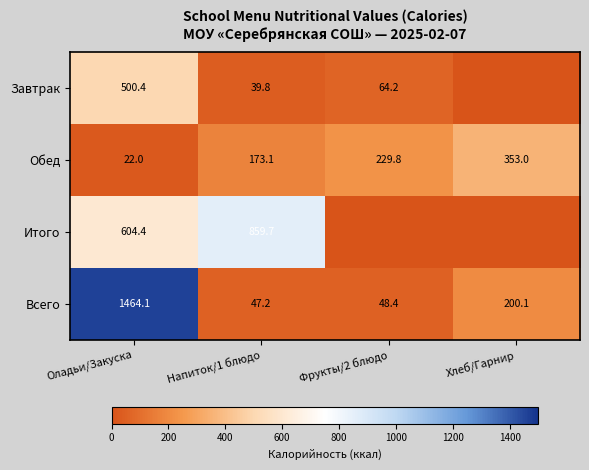

How many distinct data groups are displayed?

4